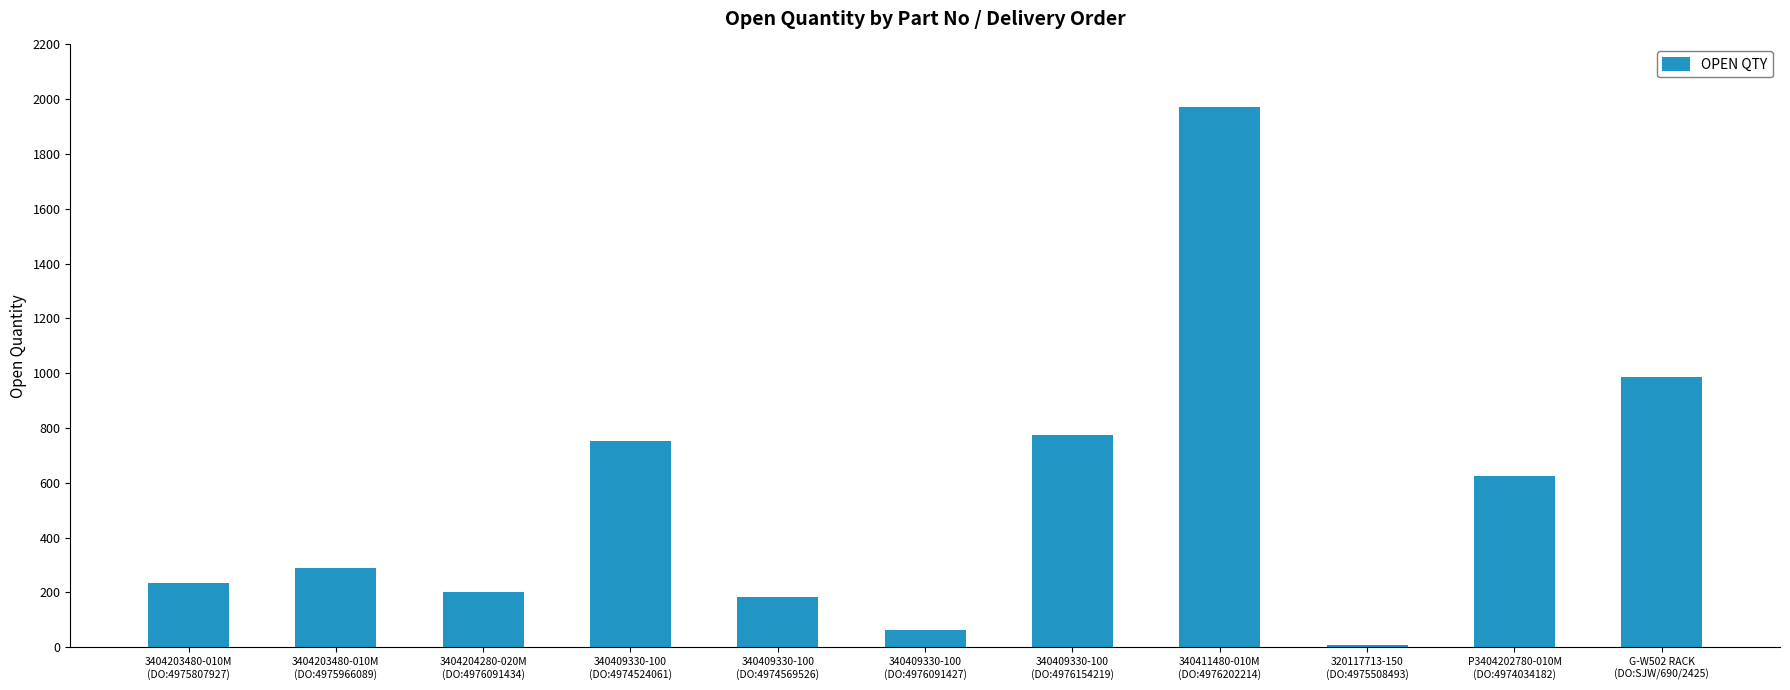

What value does the data have at 340409330-100
(DO:4976091427), to the nearest 10?

60